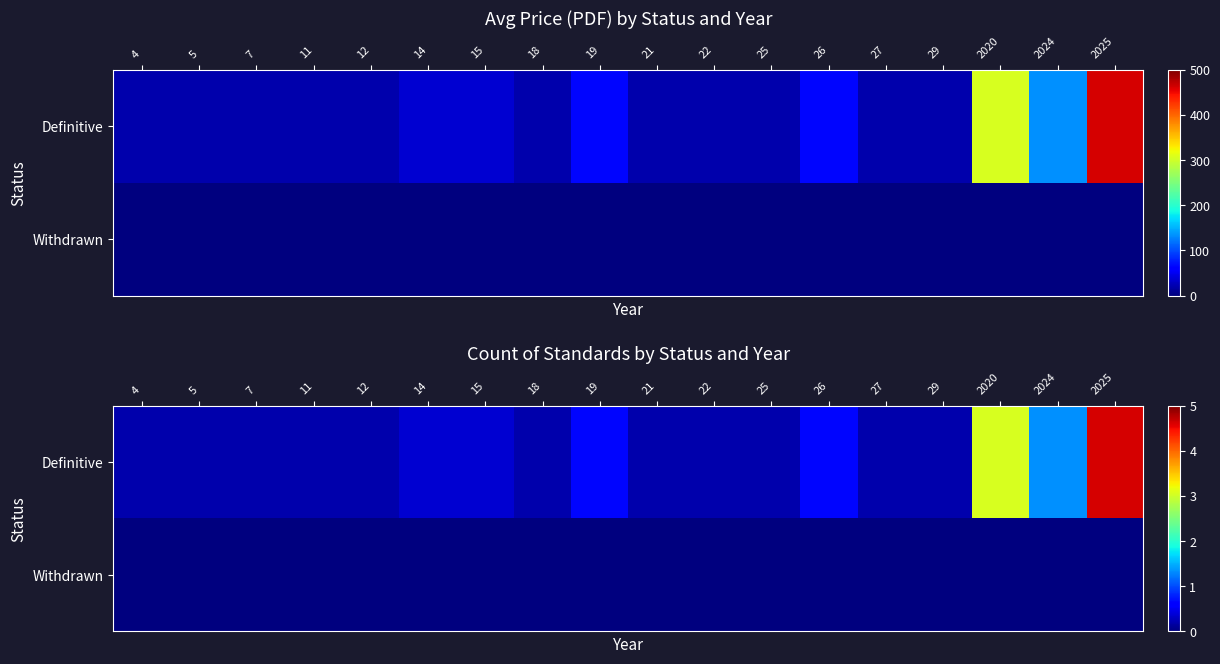

Between 14 and 29, which is larger?

14